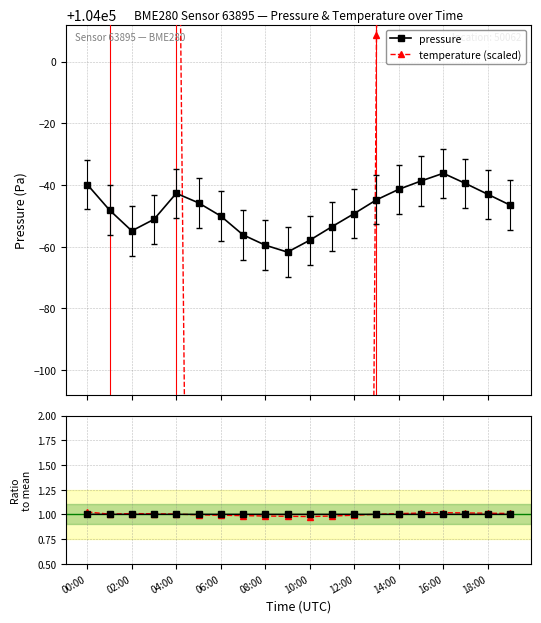

What is the approximate value of pressure at 10:00?

1.0